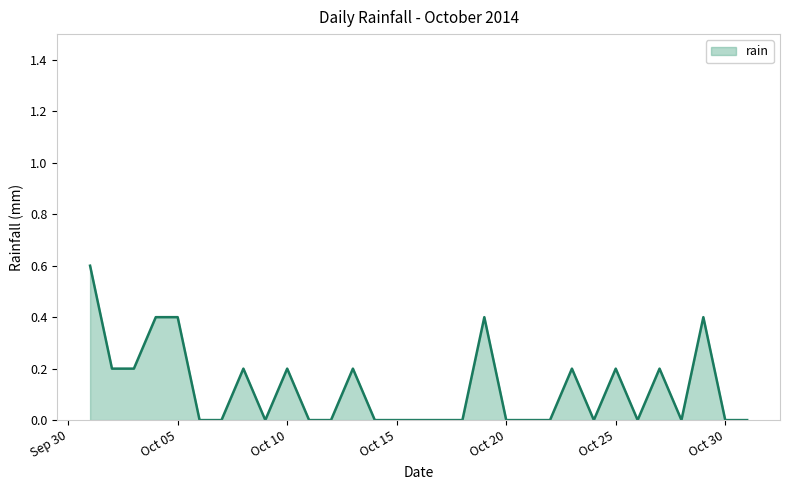

Reading left to right, extract all data points from this chart.

0.6	0.2	0.2	0.4	0.4	0.0	0.0	0.2	0.0	0.2	0.0	0.0	0.2	0.0	0.0	0.0	0.0	0.0	0.4	0.0	0.0	0.0	0.2	0.0	0.2	0.0	0.2	0.0	0.4	0.0	0.0